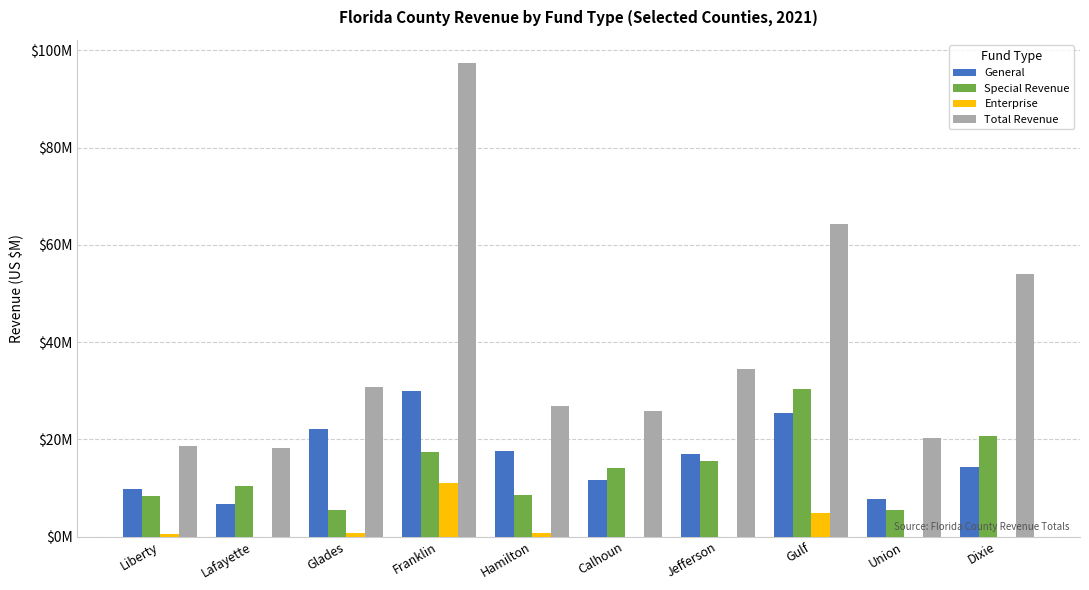

What is the value of the Special Revenue bar at the 5th from the left?

8.6